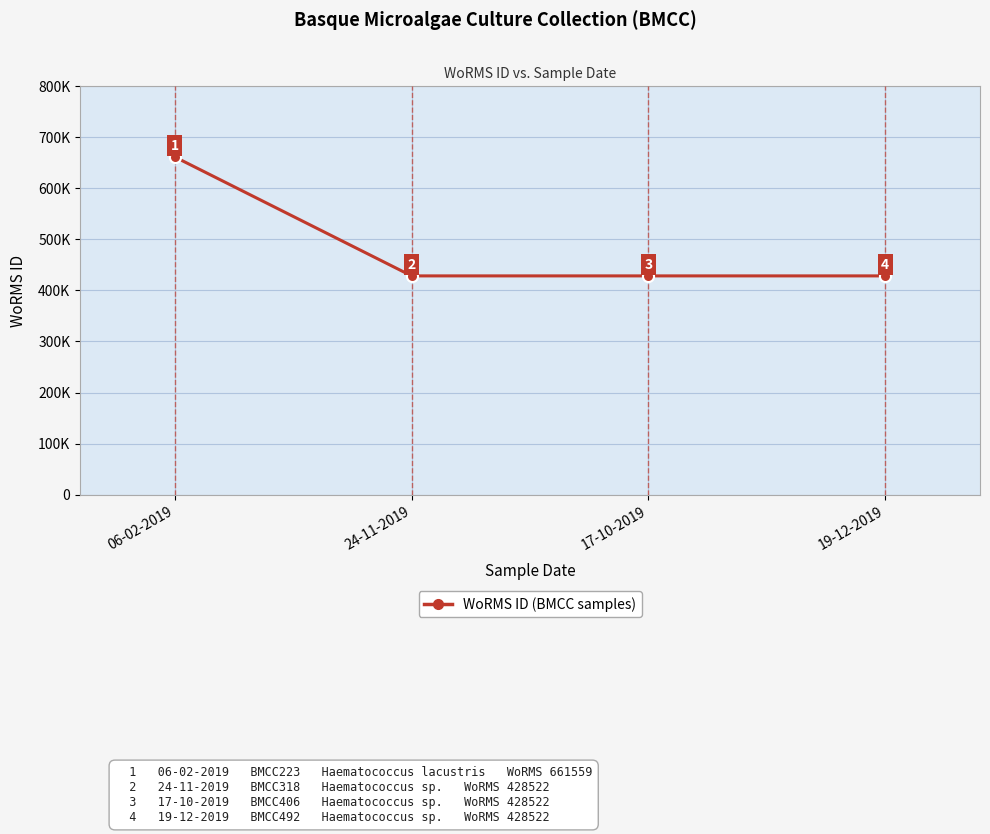

Is this an area chart (filled region under the line)?

No